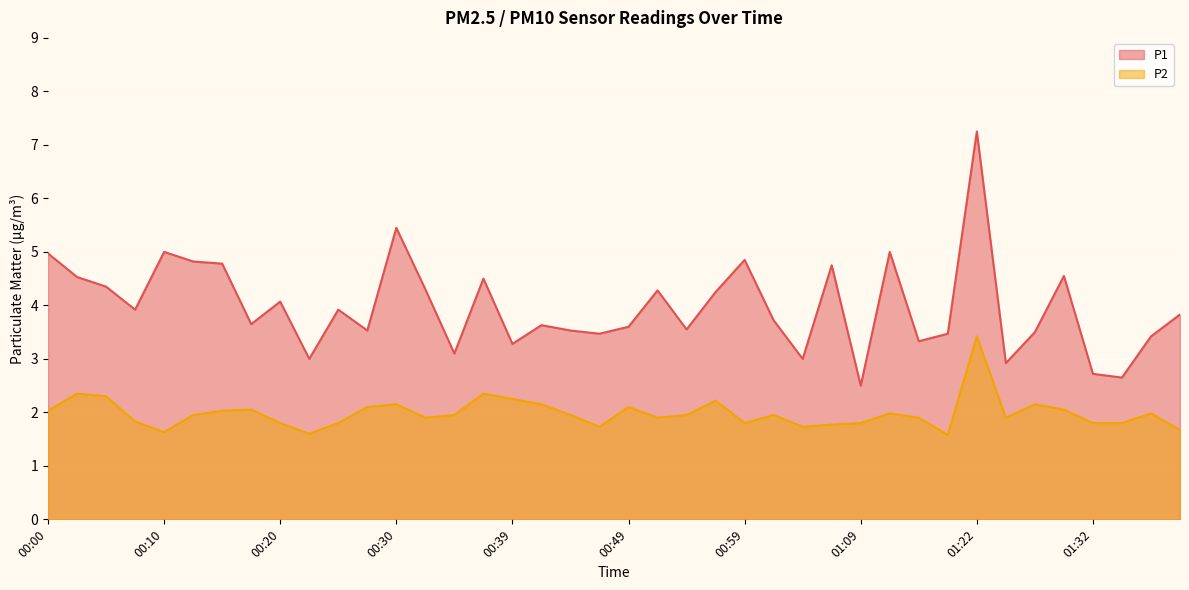

Reading left to right, what are all the values shown in this chart?

P1: 00:00=5.0	00:03=4.5	00:05=4.3	00:08=3.9	00:10=5.0	00:12=4.8	00:15=4.8	00:17=3.6	00:20=4.1	00:22=3.0	00:25=3.9	00:27=3.5	00:30=5.5	00:32=4.3	00:34=3.1	00:37=4.5	00:39=3.3	00:42=3.6	00:44=3.5	00:47=3.5	00:49=3.6	00:51=4.3	00:54=3.5	00:56=4.2	00:59=4.8	01:01=3.7	01:04=3.0	01:06=4.8	01:09=2.5	01:14=5.0	01:17=3.3	01:19=3.5	01:22=7.2	01:25=2.9	01:27=3.5	01:30=4.5	01:32=2.7	01:35=2.6	01:37=3.4	01:42=3.8
P2: 00:00=2.0	00:03=2.4	00:05=2.3	00:08=1.8	00:10=1.6	00:12=1.9	00:15=2.0	00:17=2.0	00:20=1.8	00:22=1.6	00:25=1.8	00:27=2.1	00:30=2.1	00:32=1.9	00:34=1.9	00:37=2.4	00:39=2.2	00:42=2.1	00:44=1.9	00:47=1.7	00:49=2.1	00:51=1.9	00:54=1.9	00:56=2.2	00:59=1.8	01:01=1.9	01:04=1.7	01:06=1.8	01:09=1.8	01:14=2.0	01:17=1.9	01:19=1.6	01:22=3.4	01:25=1.9	01:27=2.1	01:30=2.0	01:32=1.8	01:35=1.8	01:37=2.0	01:42=1.7